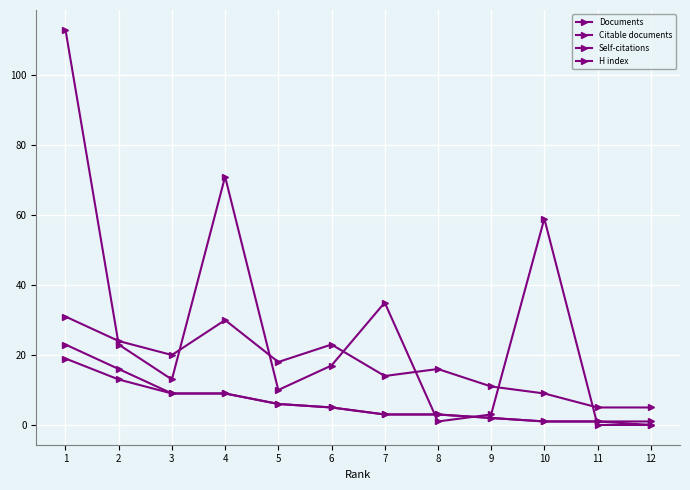

Is it true that H index equals 16 at 8?

True